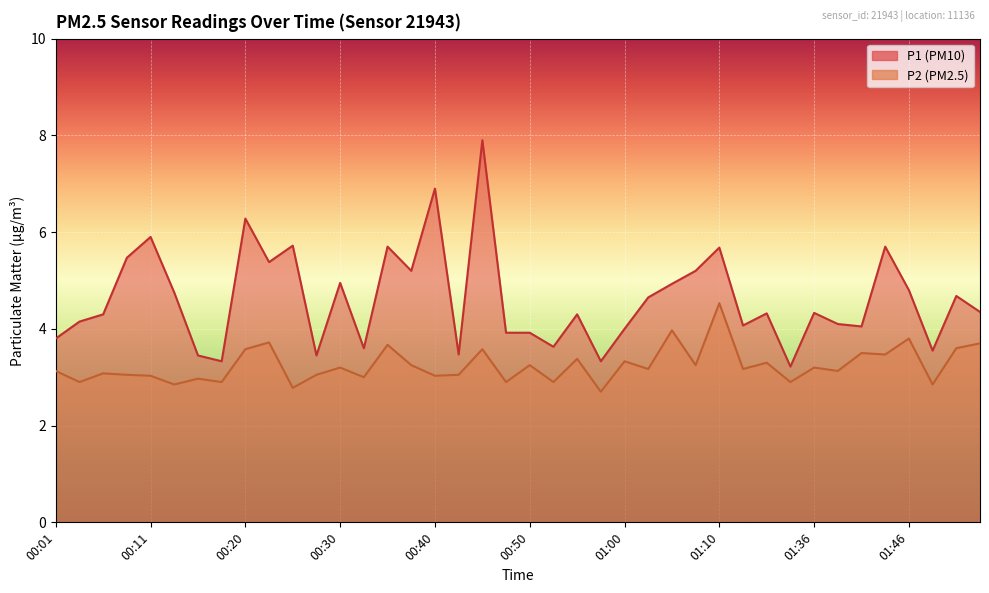

The P2 series shows 0.9 at 00:45. True or false?

False